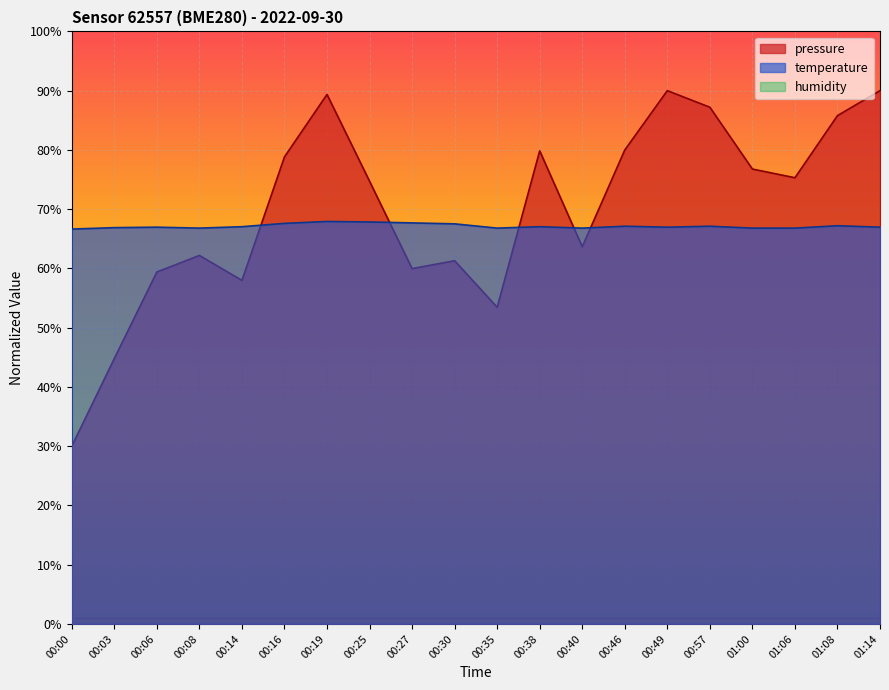

How many series are shown in this chart?

3